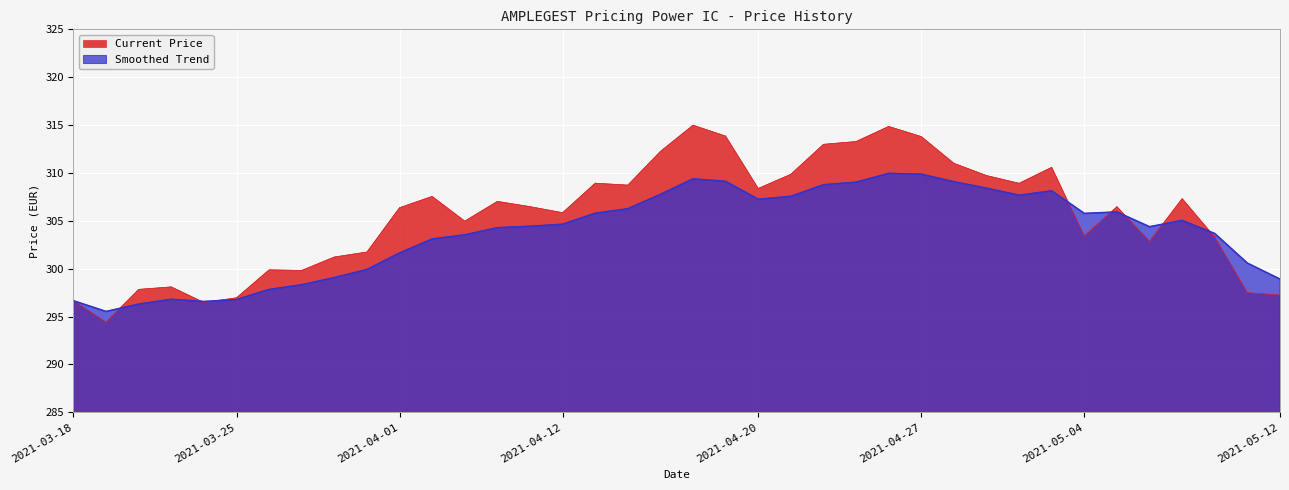

The value of Smoothed Trend at 2021-04-19 is 419.8. True or false?

False